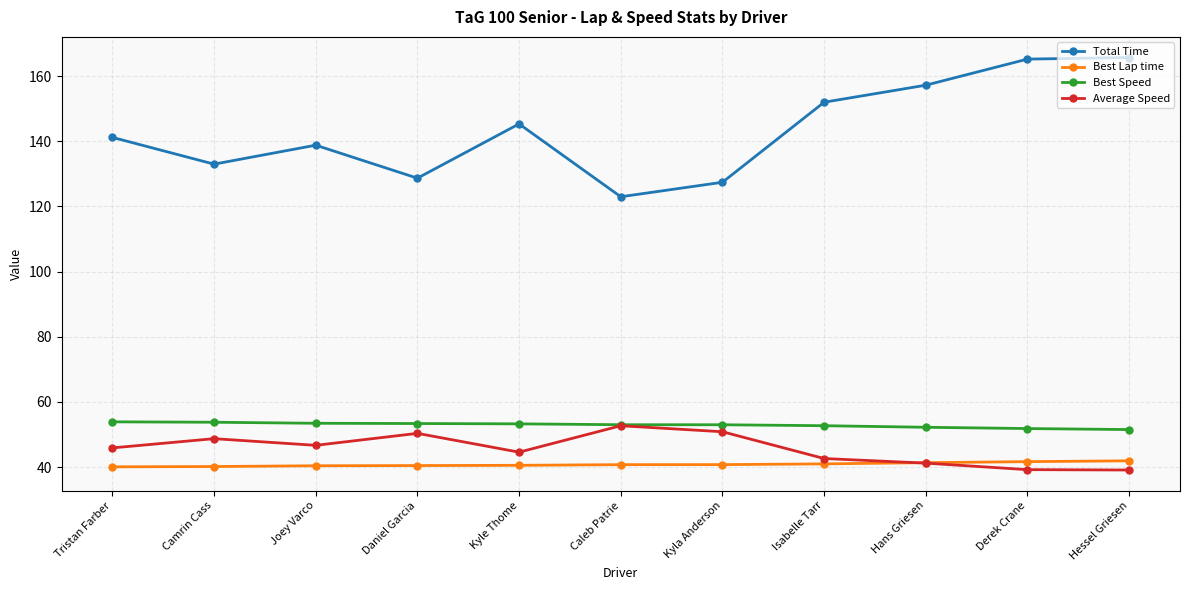

What position from the right is Joey Varco?

9